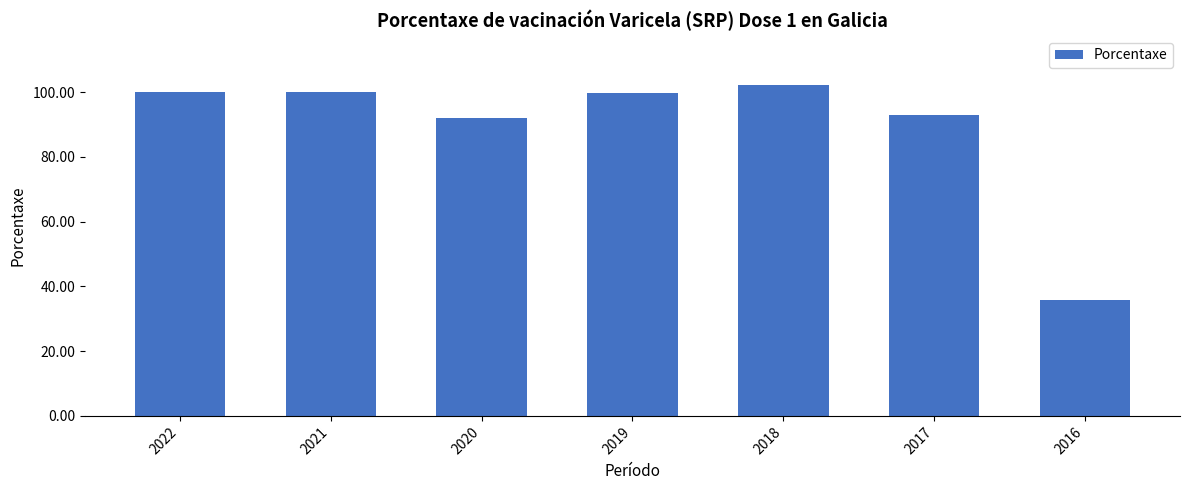

How many values are below 99?

3